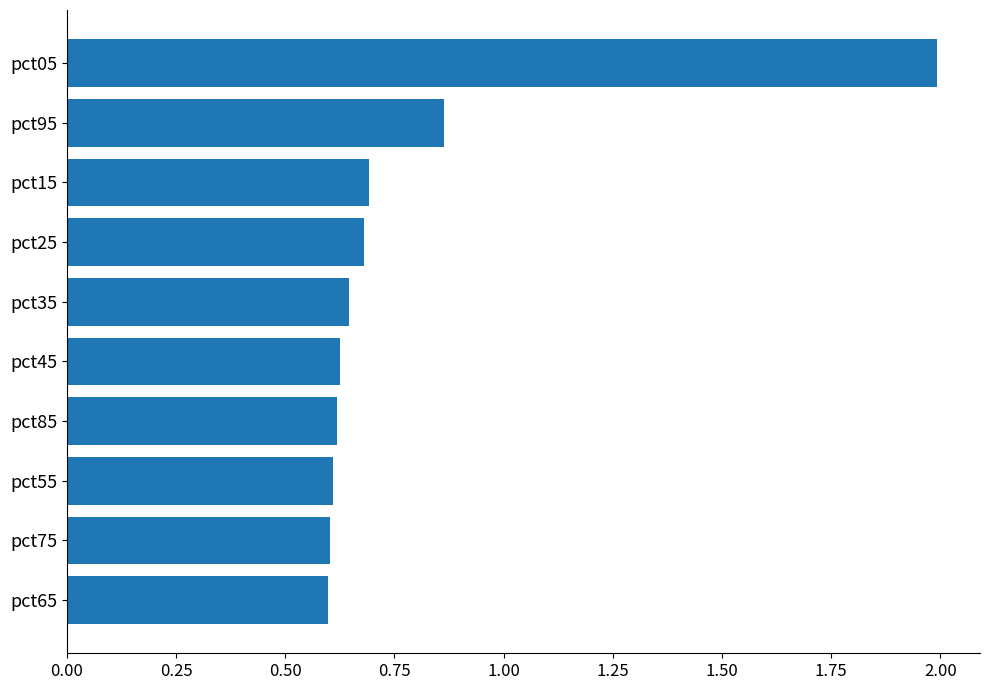

The chart shows a value of 0.6 at pct75. True or false?

True